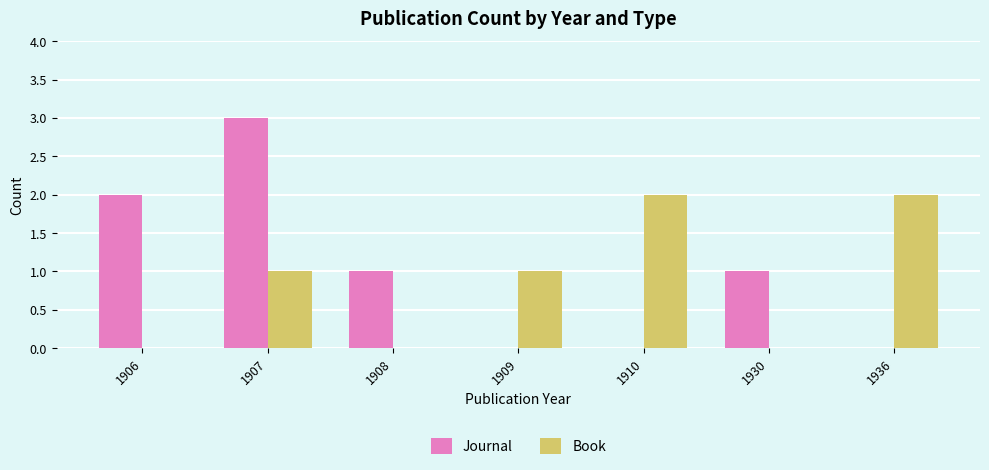

What is the highest value of the Journal series?

3